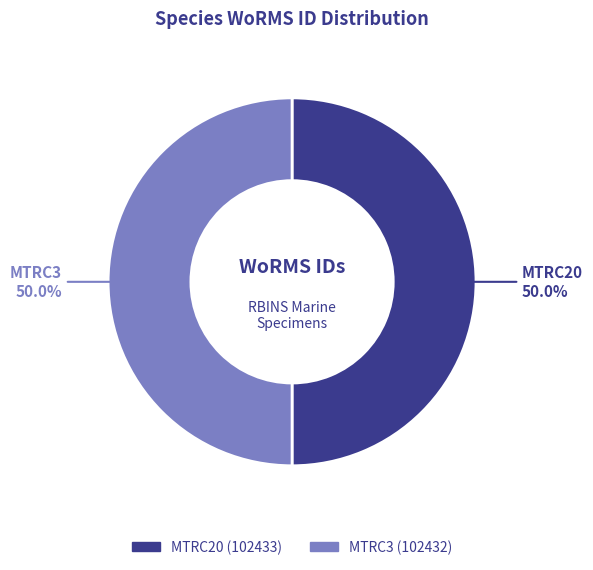

What percentage is the MTRC3 slice, to the nearest percent?

50%